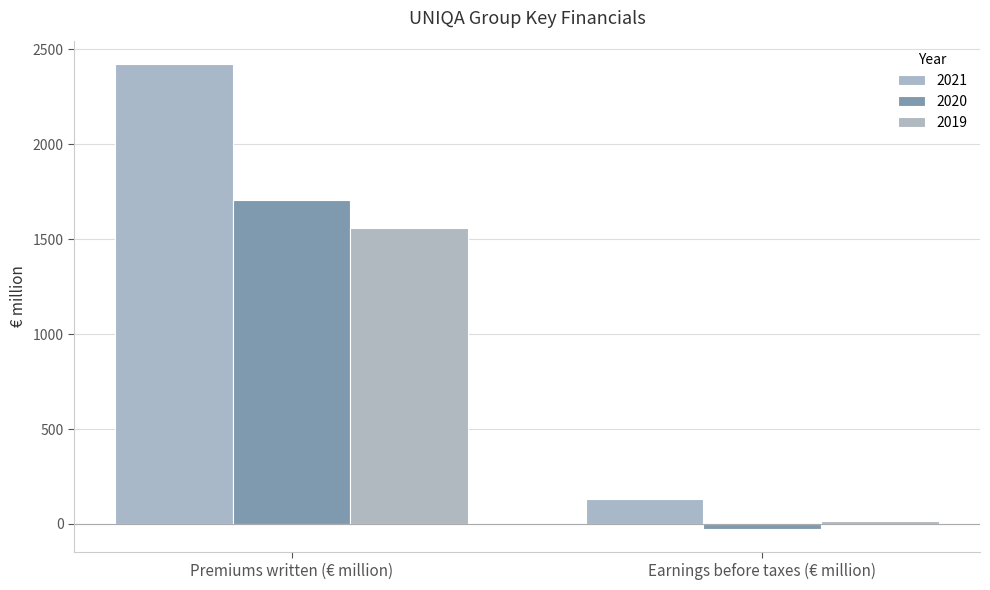

List the series in order of their peak value, lowest first.

2019, 2020, 2021